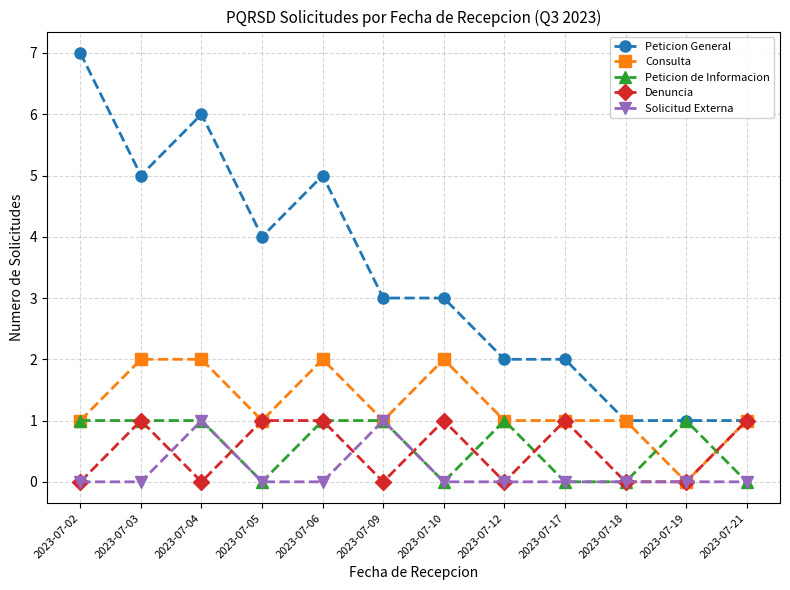

Count the Solicitud Externa values in the range 0 to 1.

12